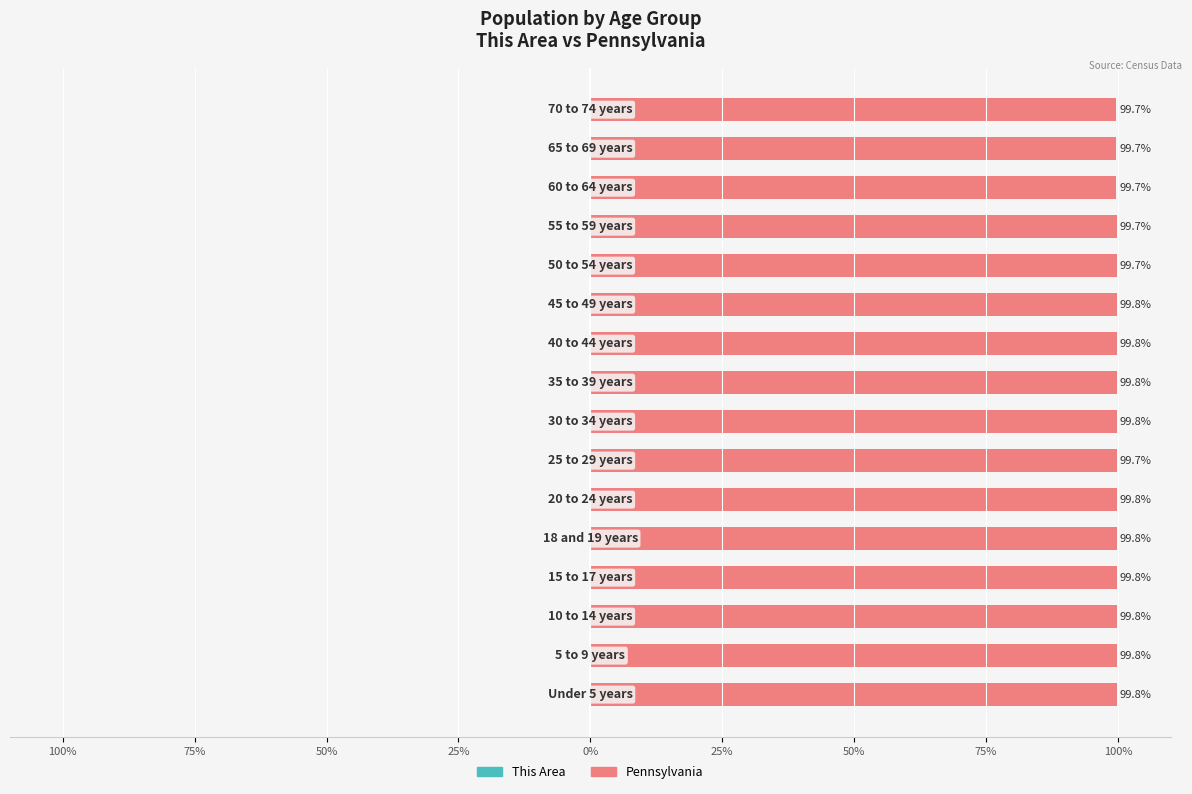

What is the highest value of the Pennsylvania series?

99.8